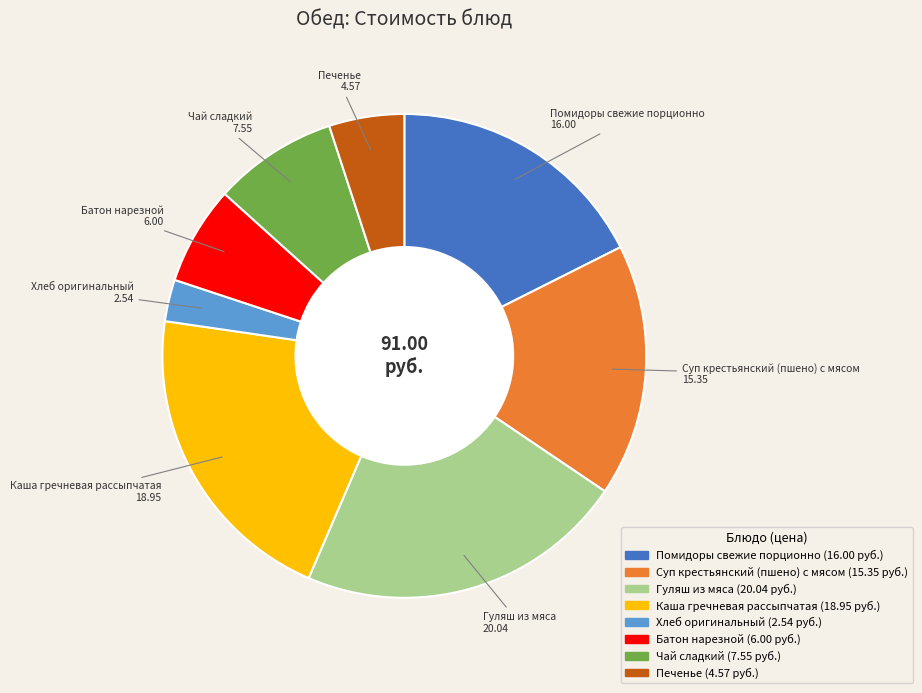

Does Печенье account for over 50% of the chart?

No